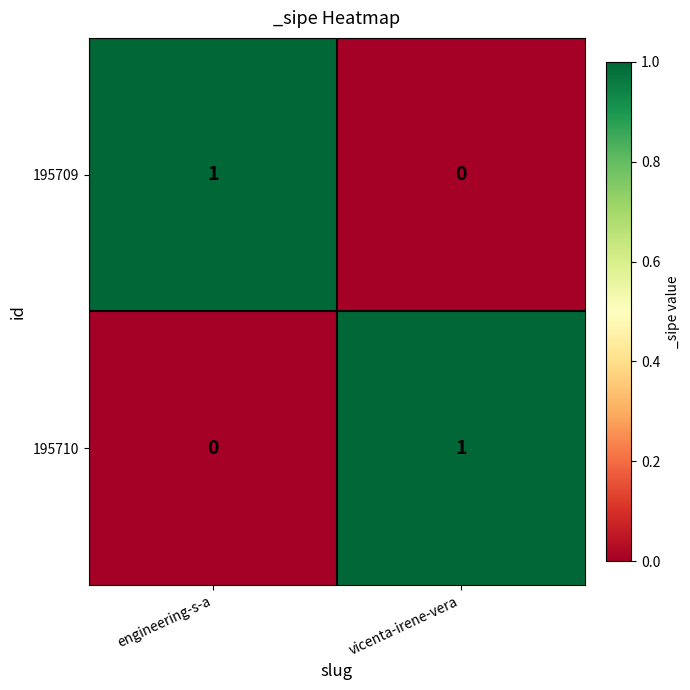

Reading left to right, transcribe all the data shown in this chart.

195709: 1	0
195710: 0	1